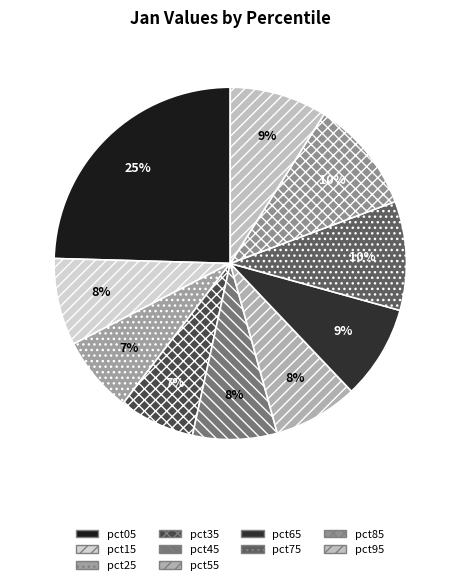

How many segments does this pie chart have?

10